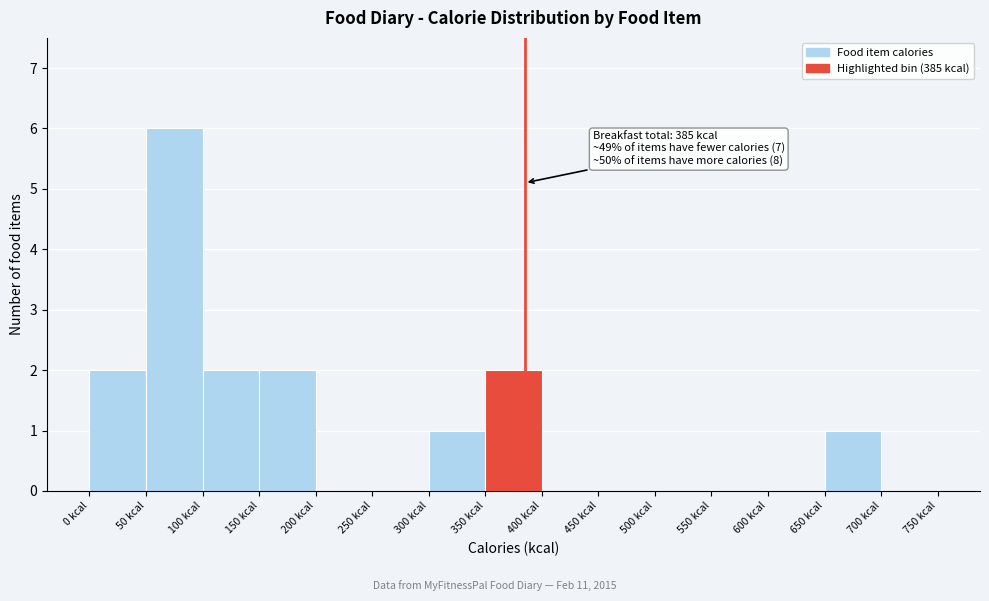

Which range on the x-axis has the tallest bar?

50 to 100